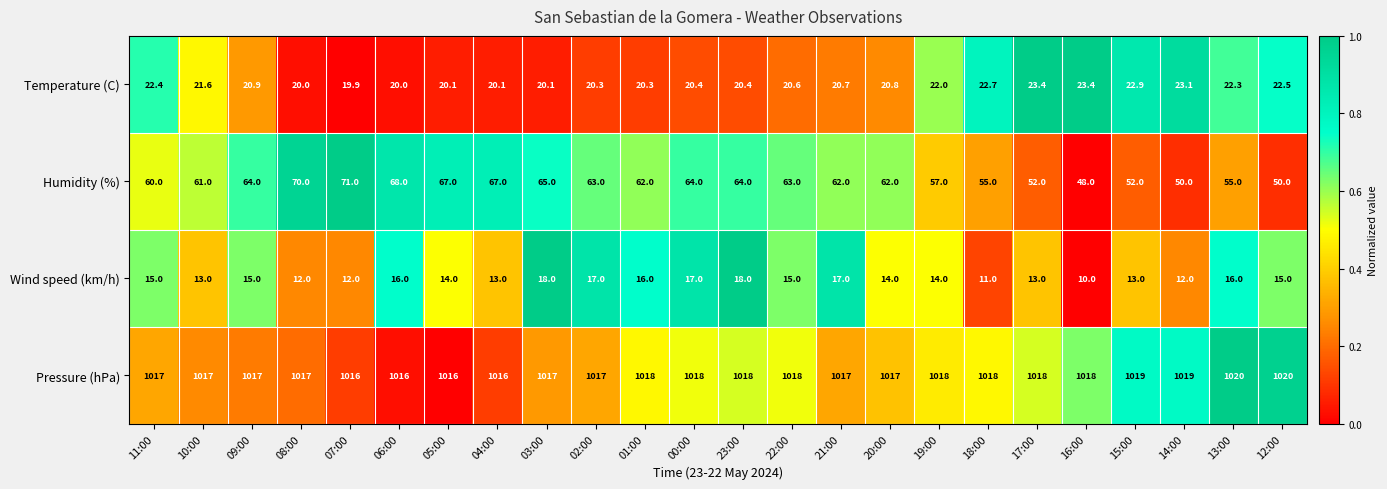

How many distinct data groups are displayed?

4